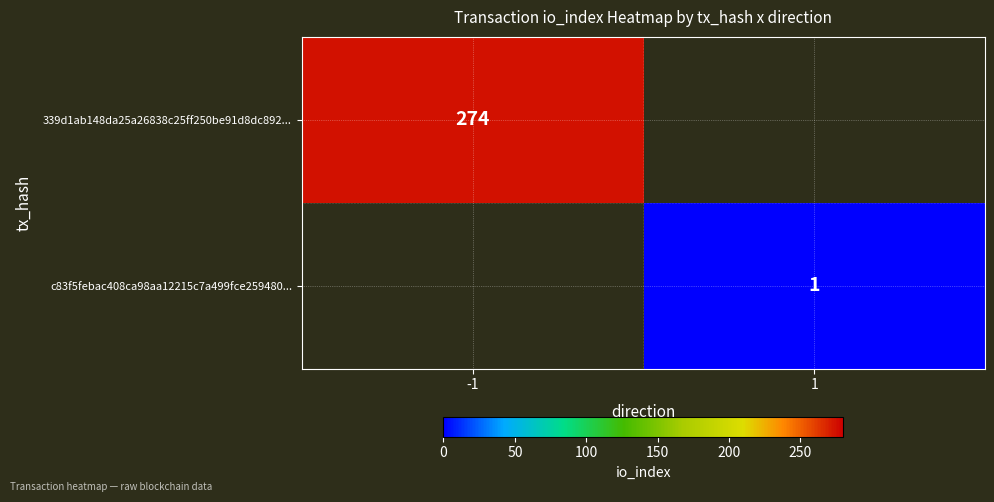

True or false: 339d1ab148da25a26838c25ff250be91d8dc892... has a value of 56 at -1.

False